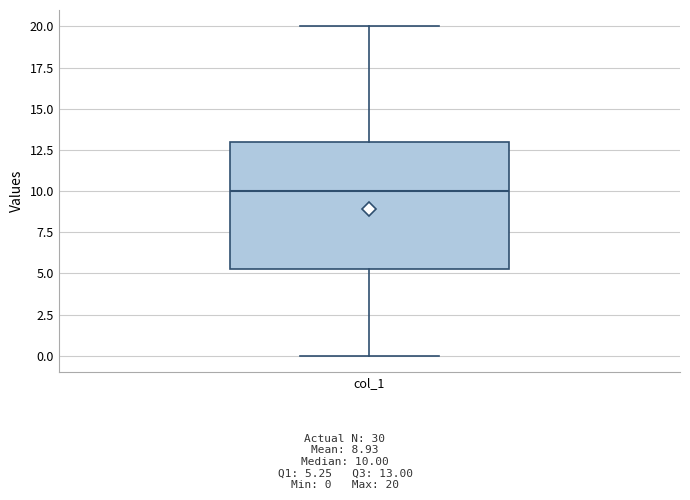

Where does the lower whisker of the box for col_1 end on the y-axis? The values are not printed on the chart, so give them approximately, as read against the axis.

0.0